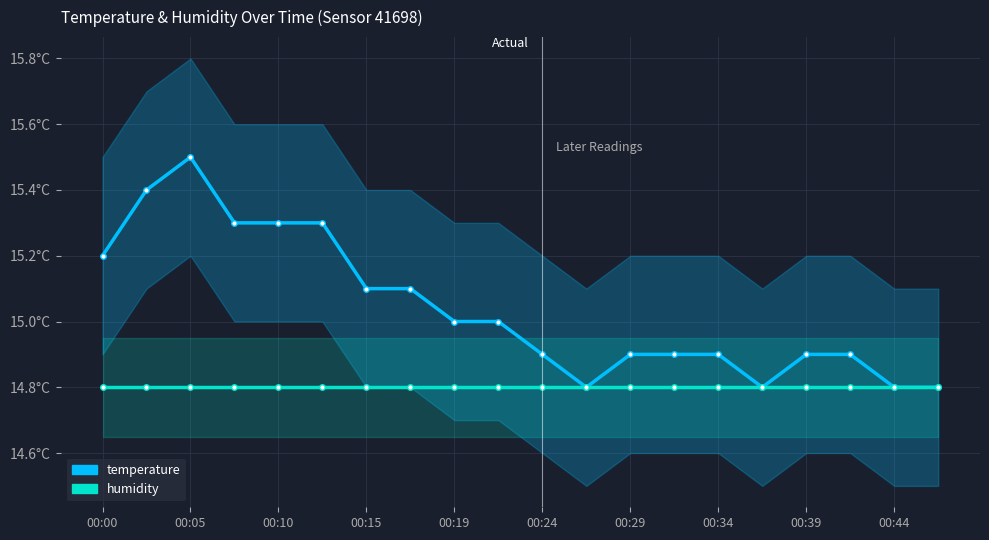

Between 00:24 and 00:44, which series saw the biggest shift?

temperature